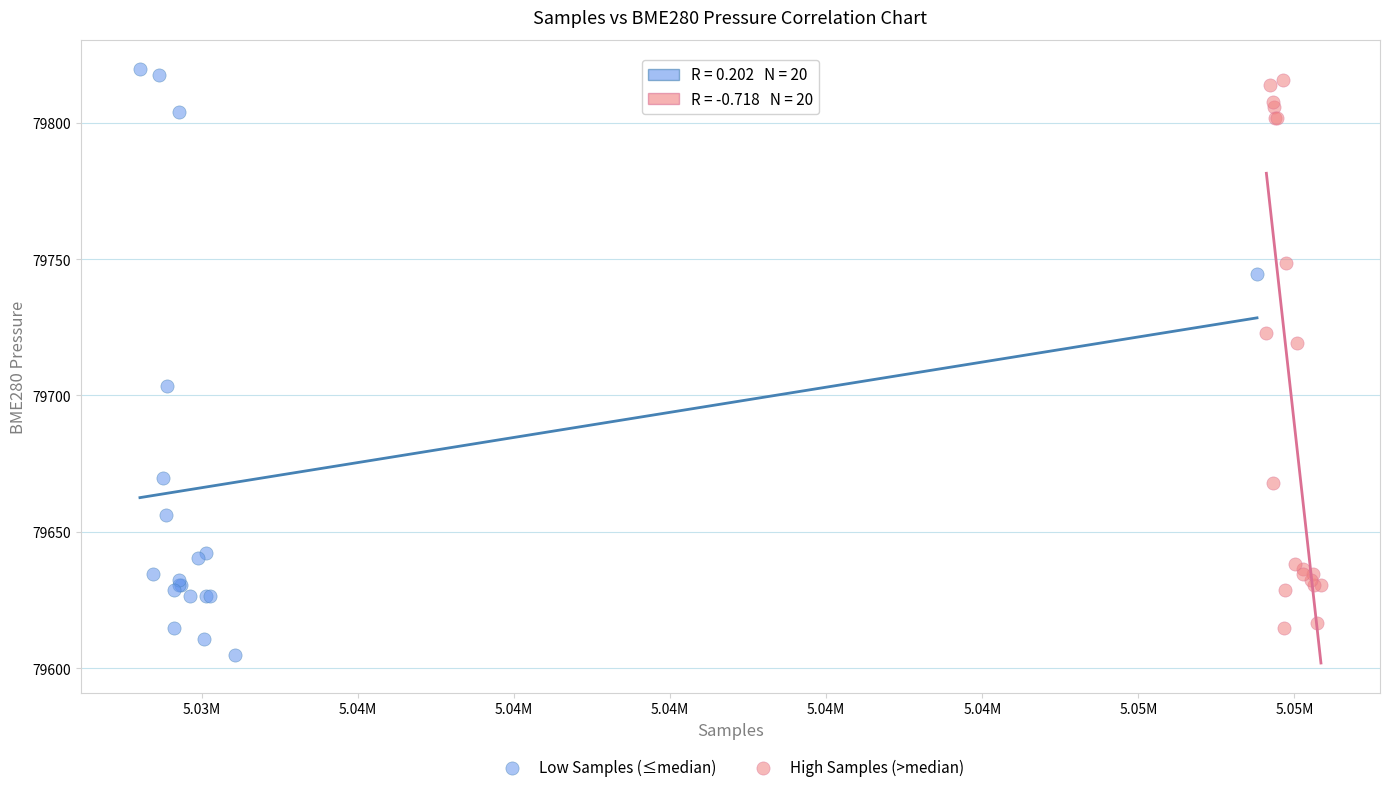

Which series reaches the minimum Y coordinate?

Low Samples (≤median)